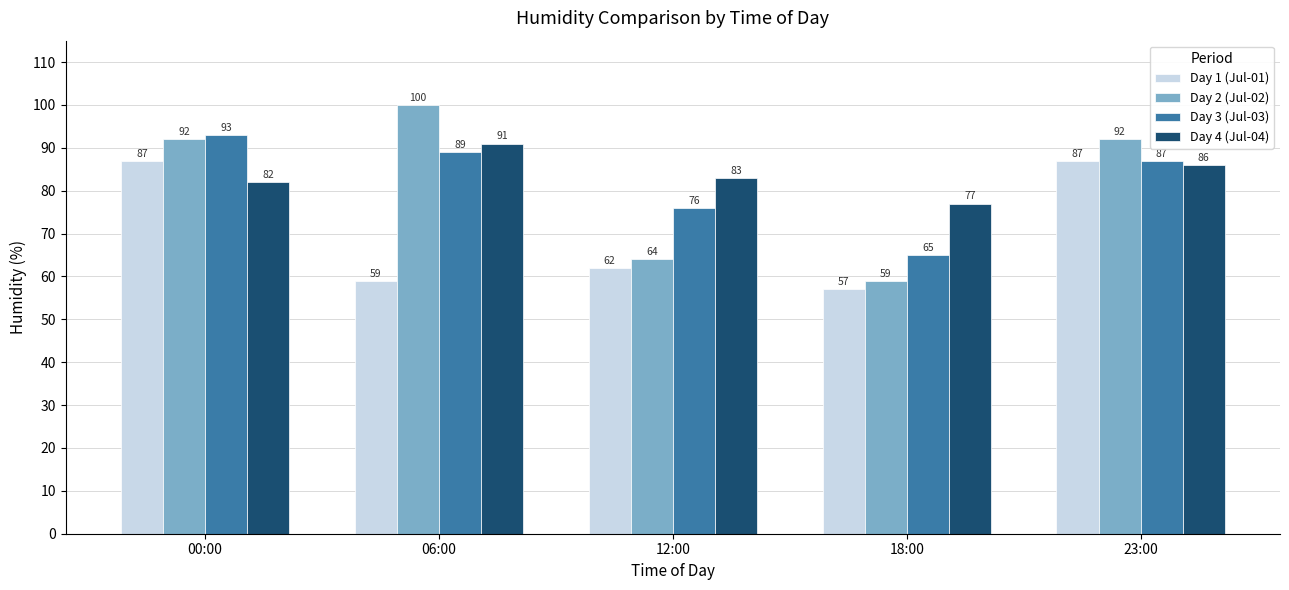

Which label corresponds to the smallest value in the chart?

18:00